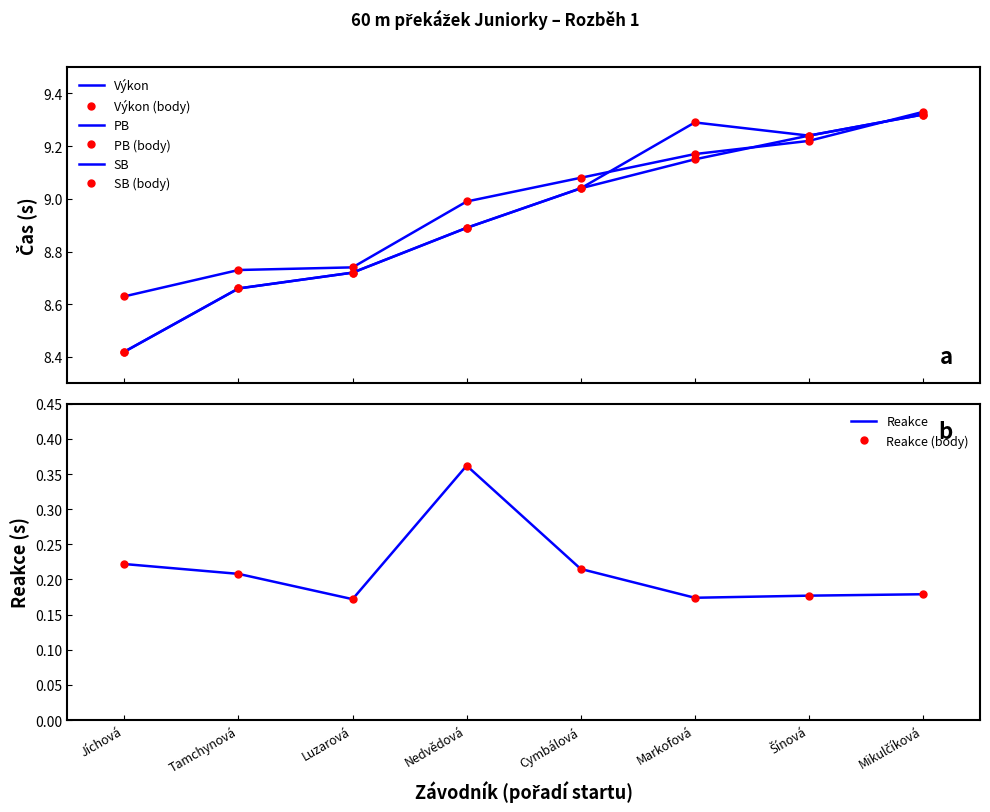

How many distinct data groups are displayed?

4